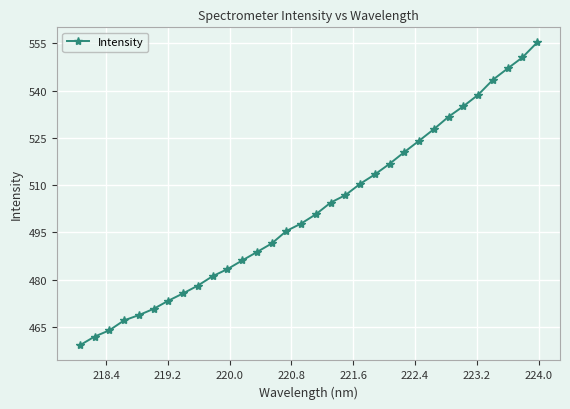

What is the smallest value displayed?

459.2